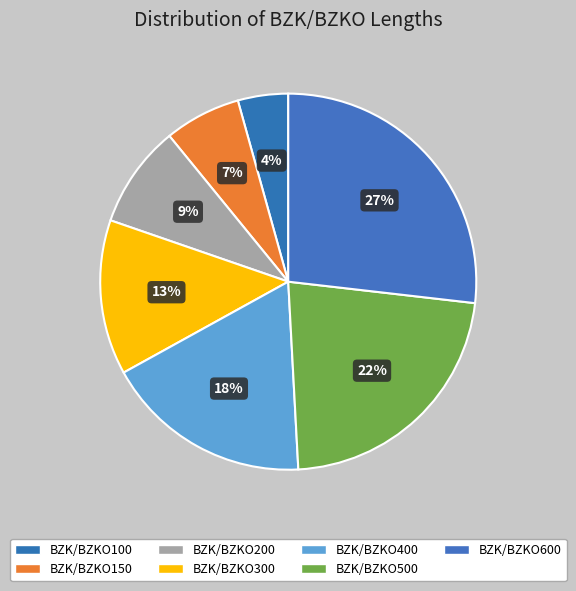

How many segments does this pie chart have?

7